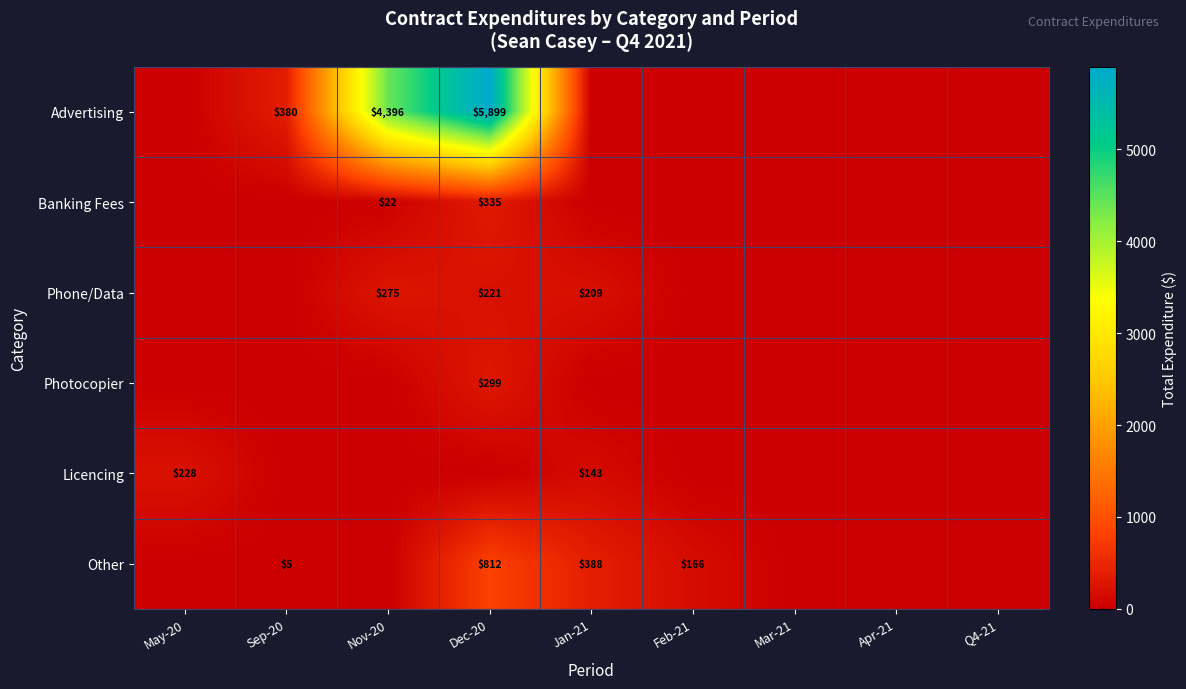

The value of Banking Fees at Nov-20 is 4. True or false?

False